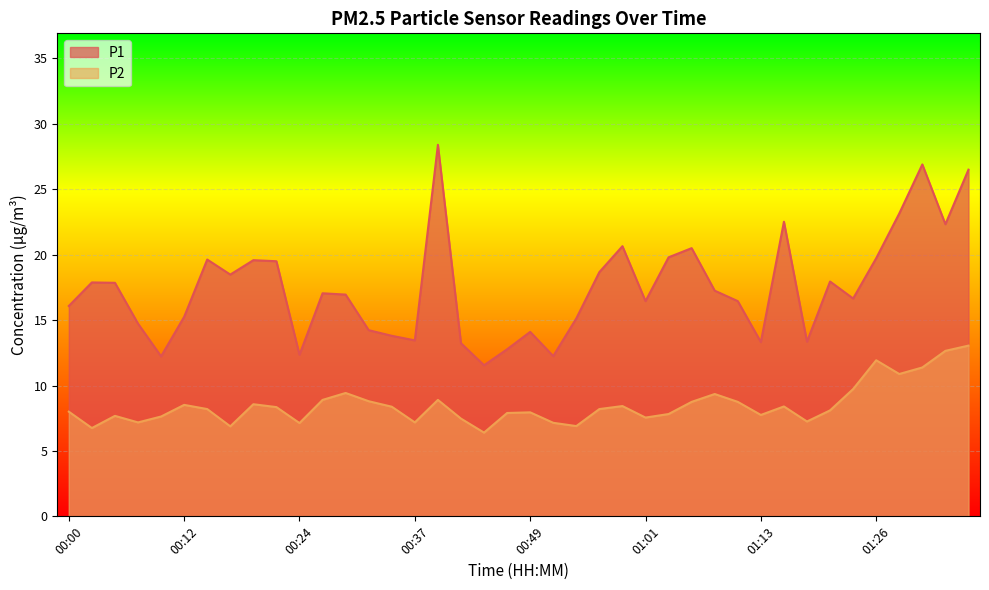

How many data points in P2 are less than 8?

17